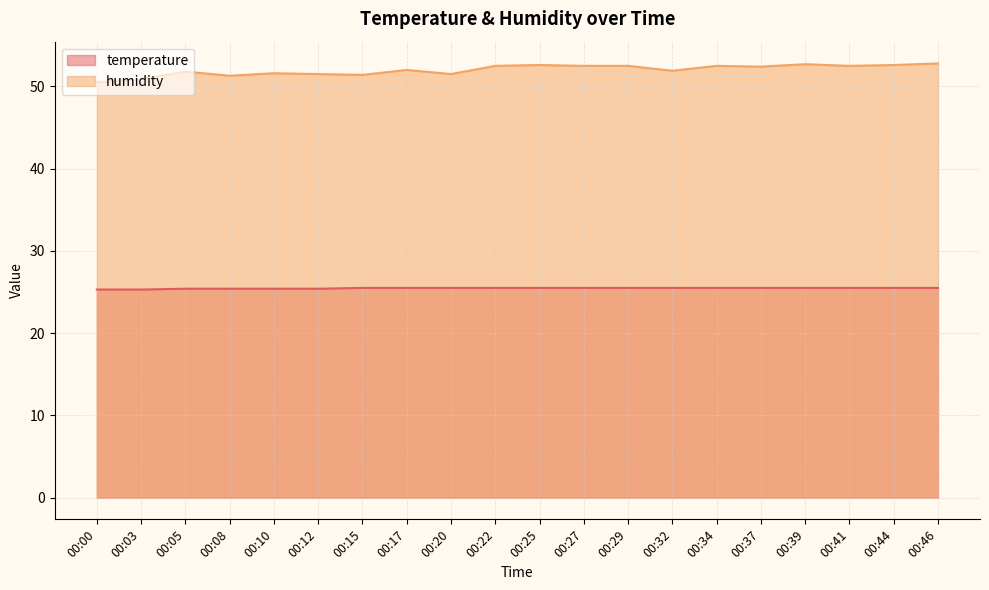

Which series changed the most between 00:10 and 00:46?

humidity